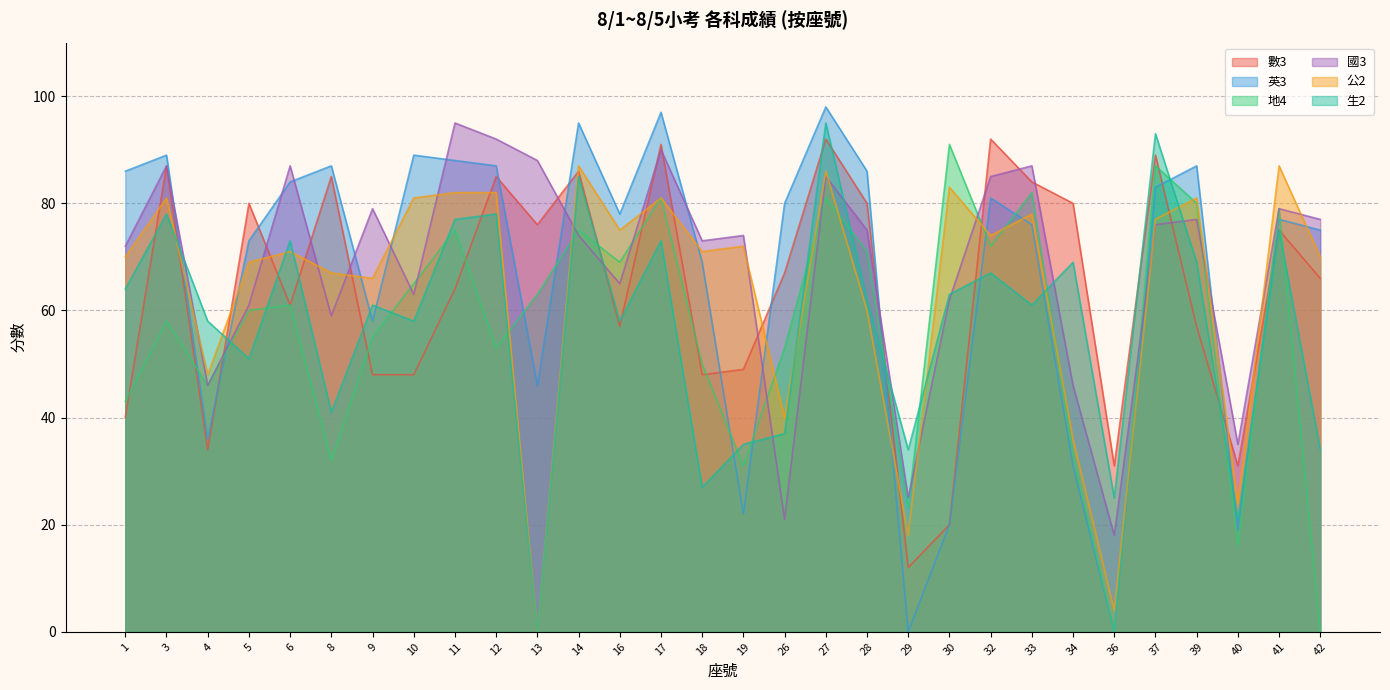

What is the difference between the 公2 values at 36 and 16?

71